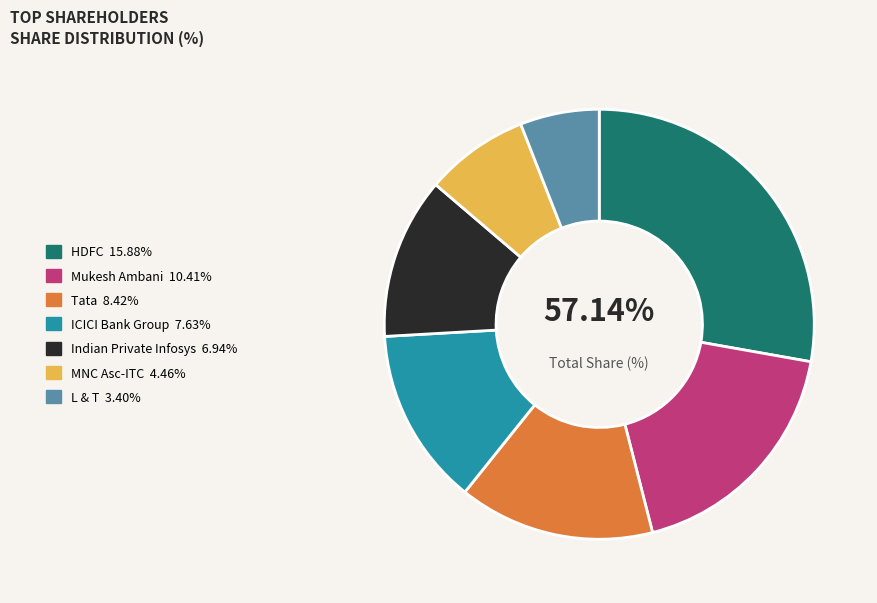

Rank the categories by value from lowest to highest.

L & T, MNC Asc-ITC, Indian Private Infosys, ICICI Bank Group, Tata, Mukesh Ambani, HDFC